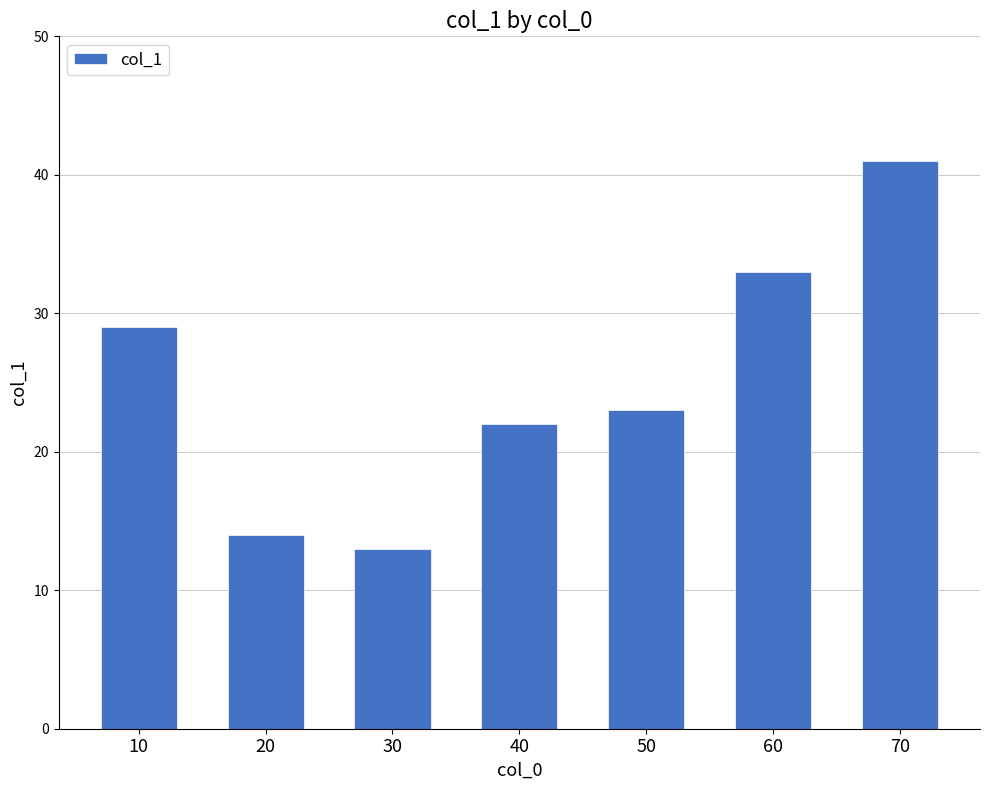

List the labels in order of value, largest first.

70, 60, 10, 50, 40, 20, 30